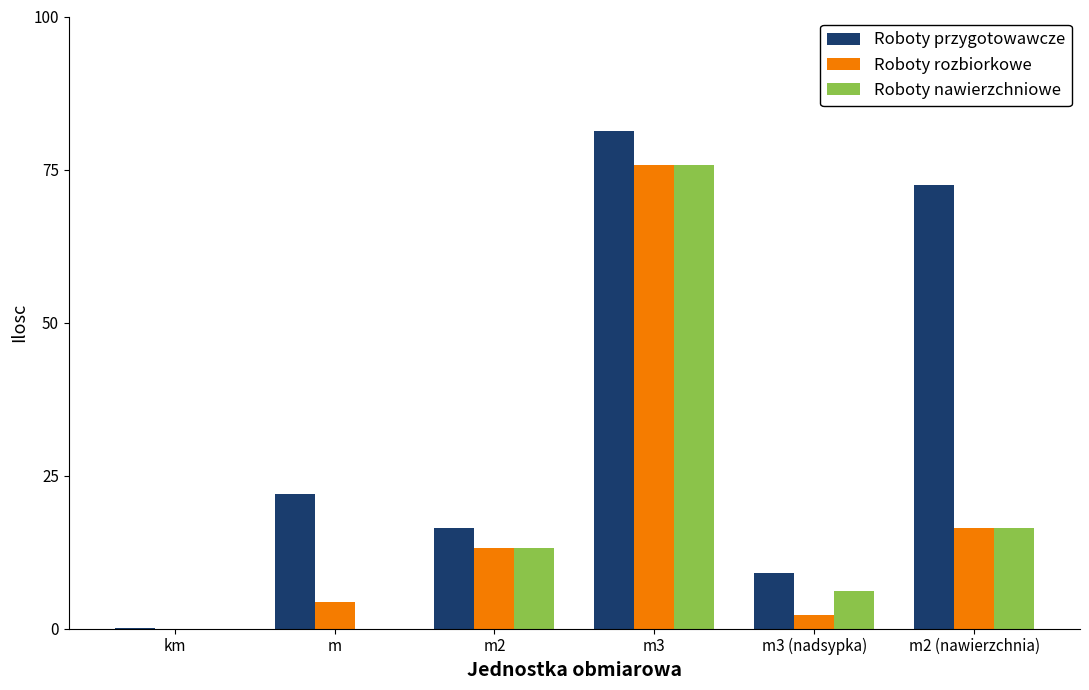

The Roboty przygotowawcze series shows 37.1 at m. True or false?

False